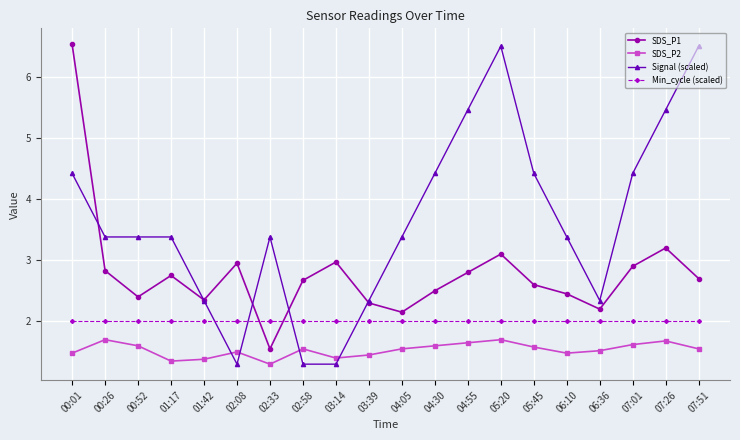

What is the approximate value of Min_cycle (scaled) at 01:42?

2.0